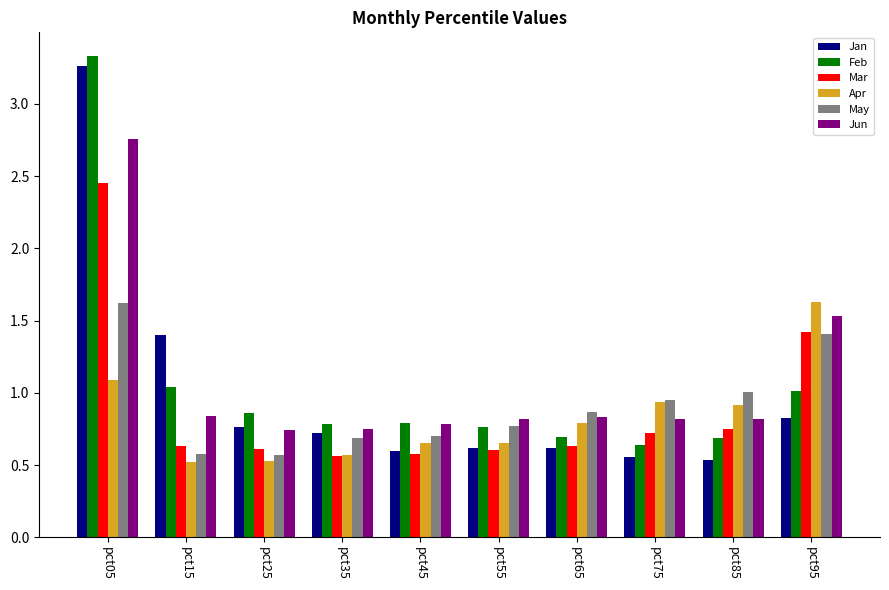

Are the bars grouped side by side (vs. stacked)?

Yes